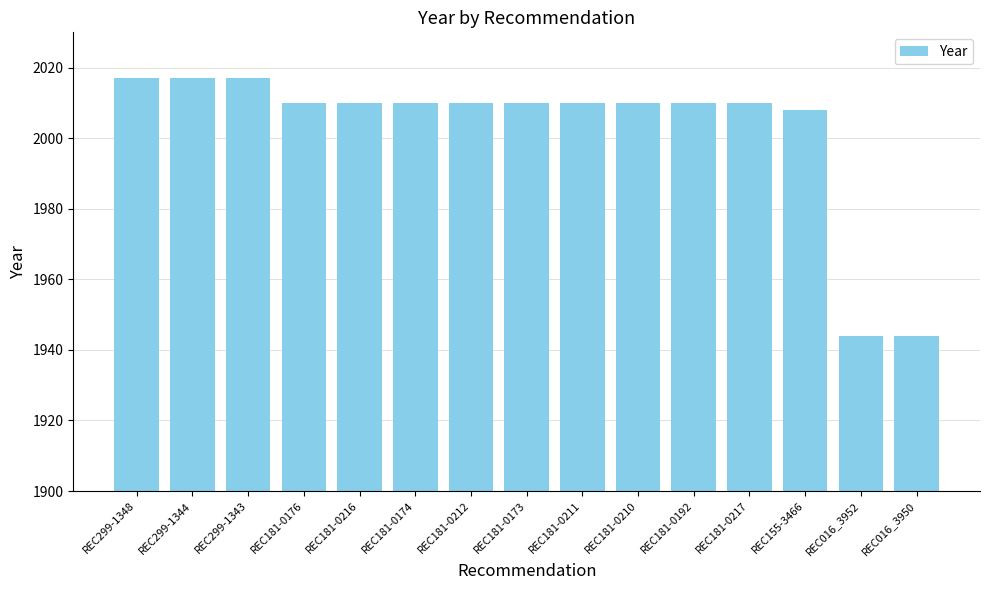

True or false: the data shows 2008 at REC155-3466.

True